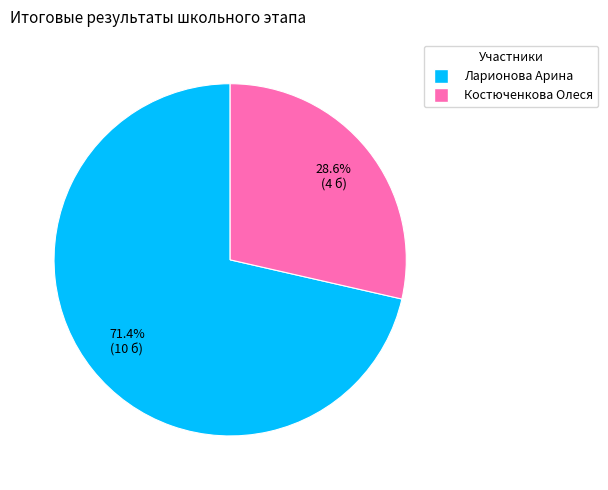

Does any single category account for the majority?

Yes